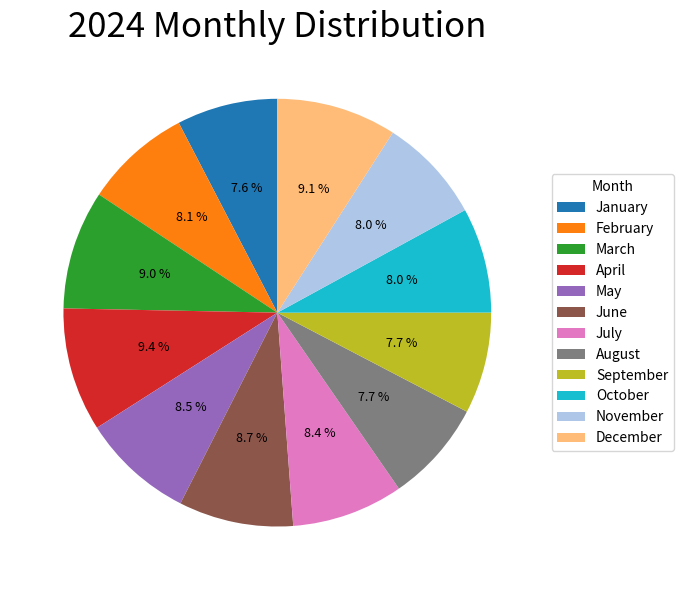

Does January represent more than half of the total?

No